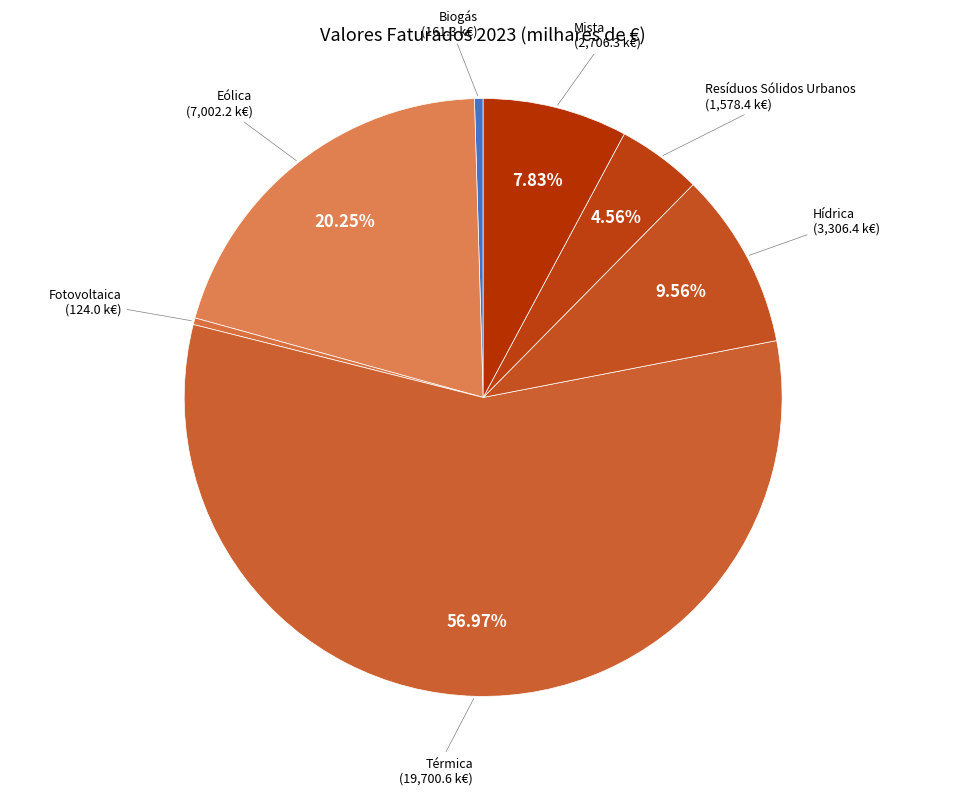

Is there any slice that represents more than half of the pie?

Yes